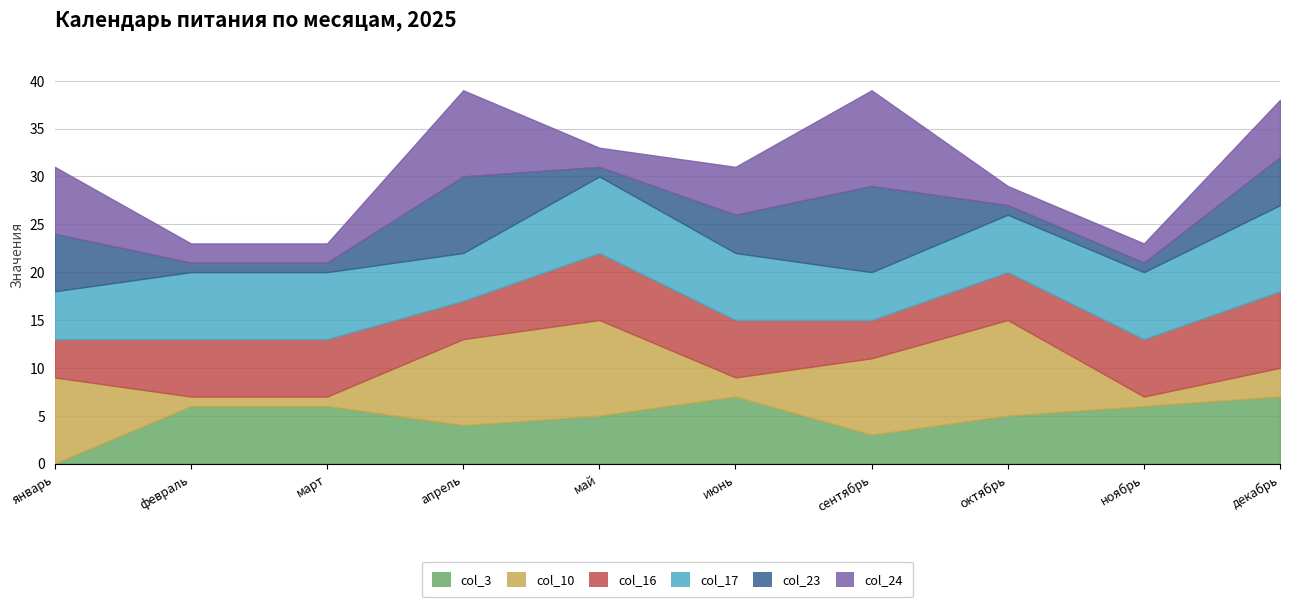

Where is the first local maximum for col_24?

апрель